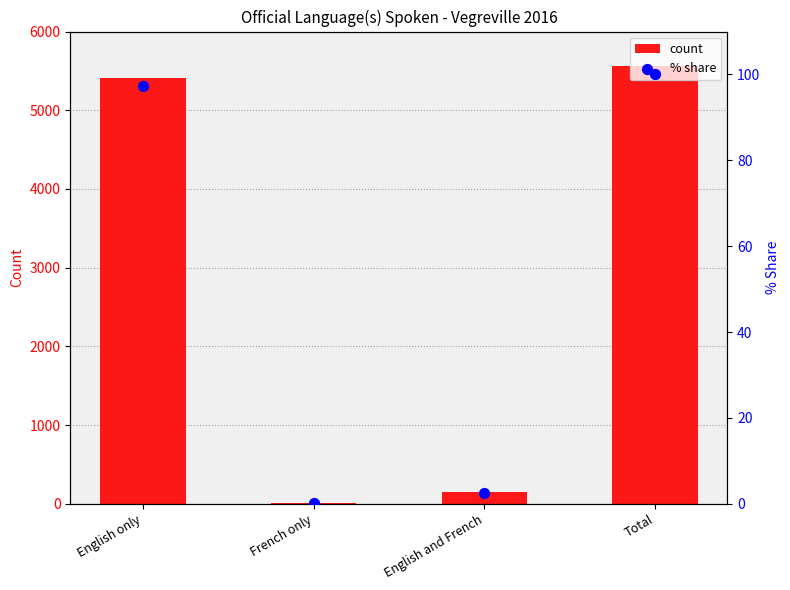

At how many categories does at least one series exceed 3525?

2